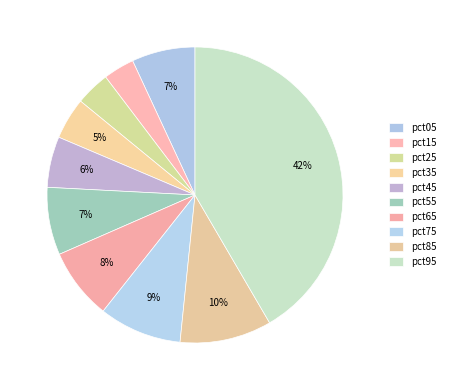

Between pct05 and pct75, which is larger?

pct75